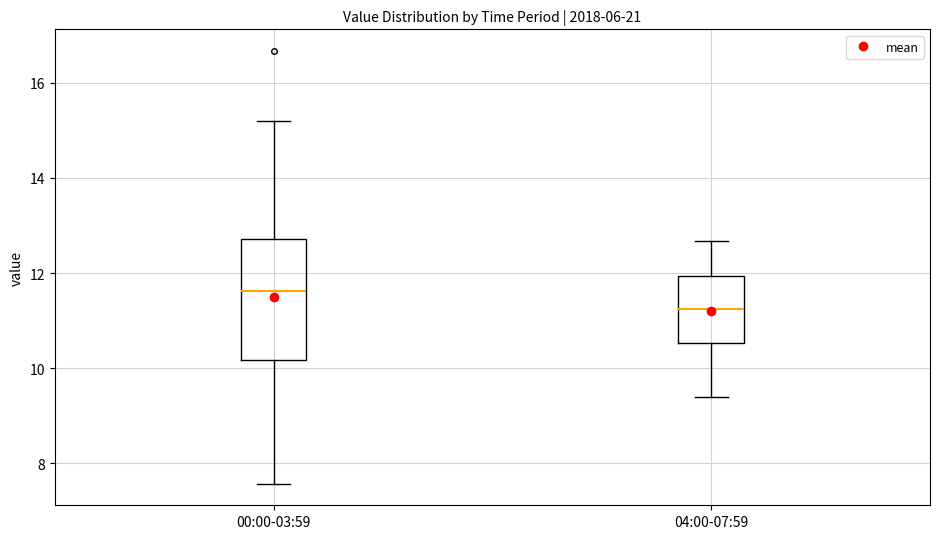

Where is the upper edge of the box for 00:00-03:59 on the y-axis? The values are not printed on the chart, so give them approximately, as read against the axis.

12.8